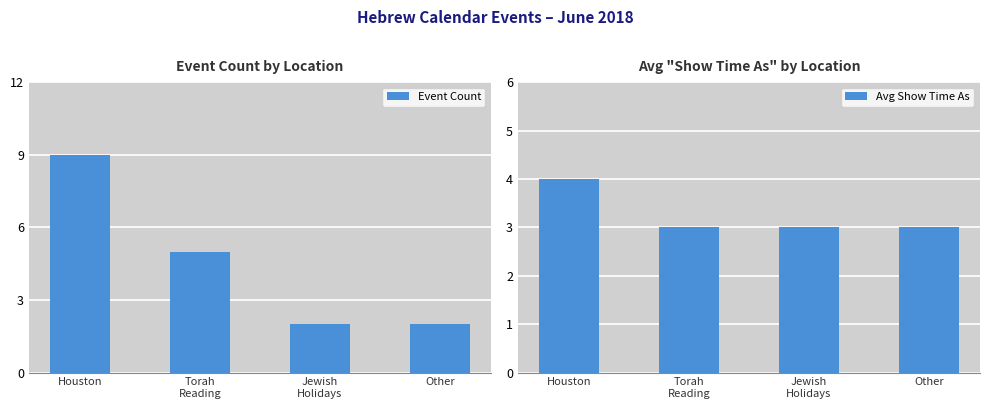

Are the bars grouped side by side (vs. stacked)?

Yes